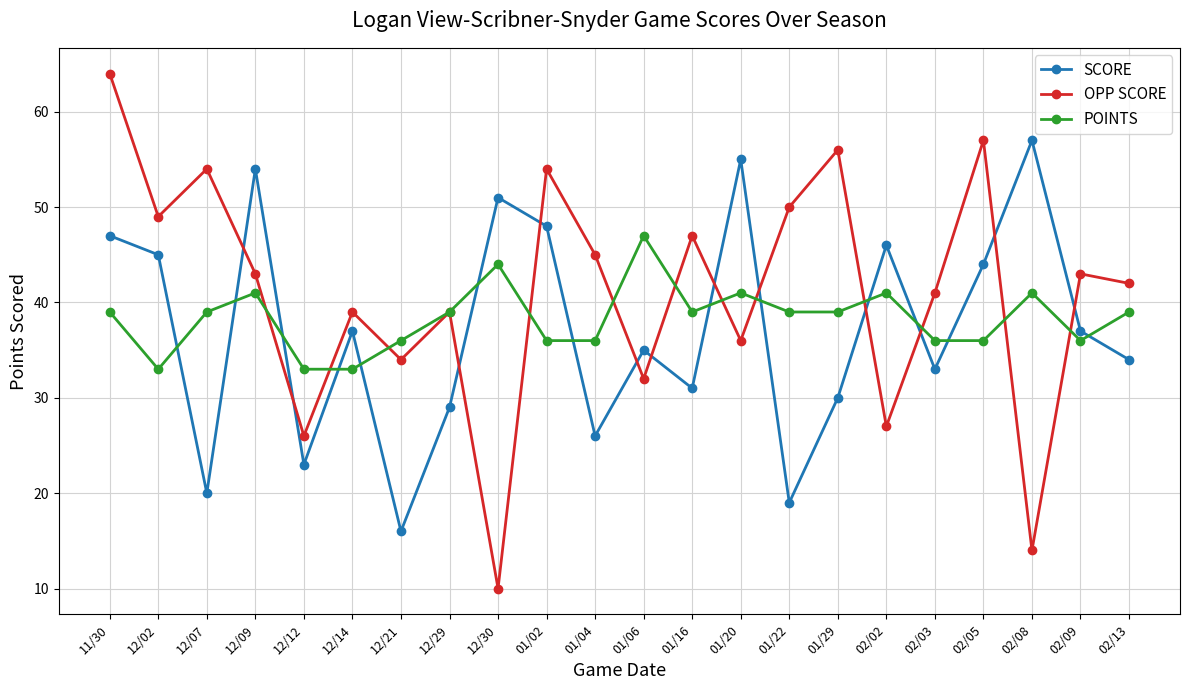

At 01/16, list the series in order from largest to smallest.

OPP SCORE, POINTS, SCORE